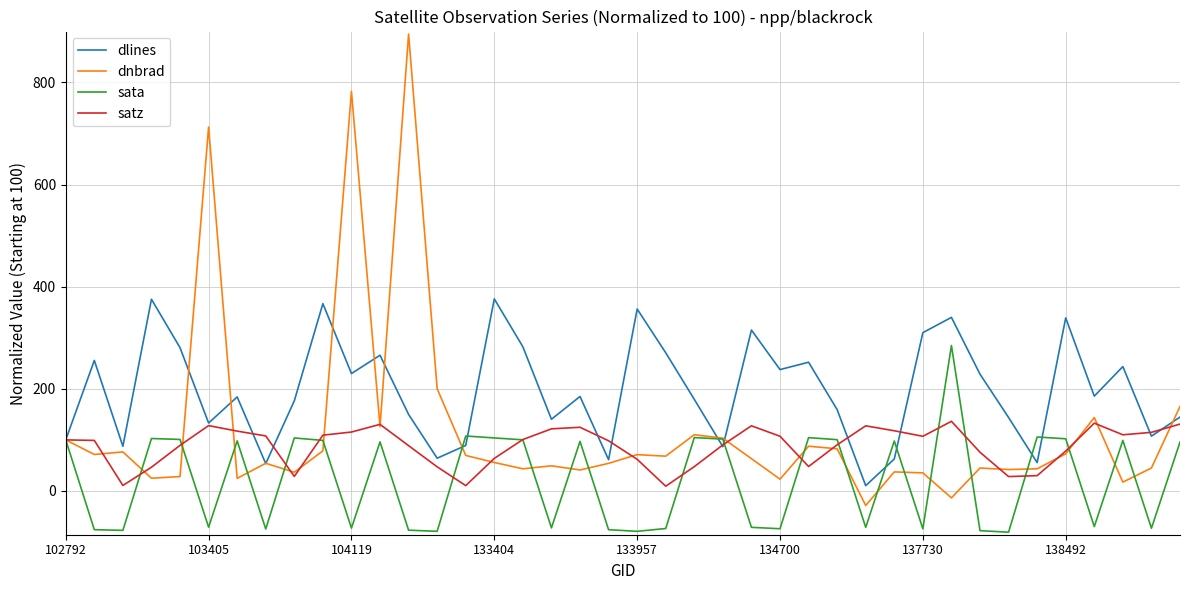

List the series in order of their peak value, highest first.

dnbrad, dlines, sata, satz